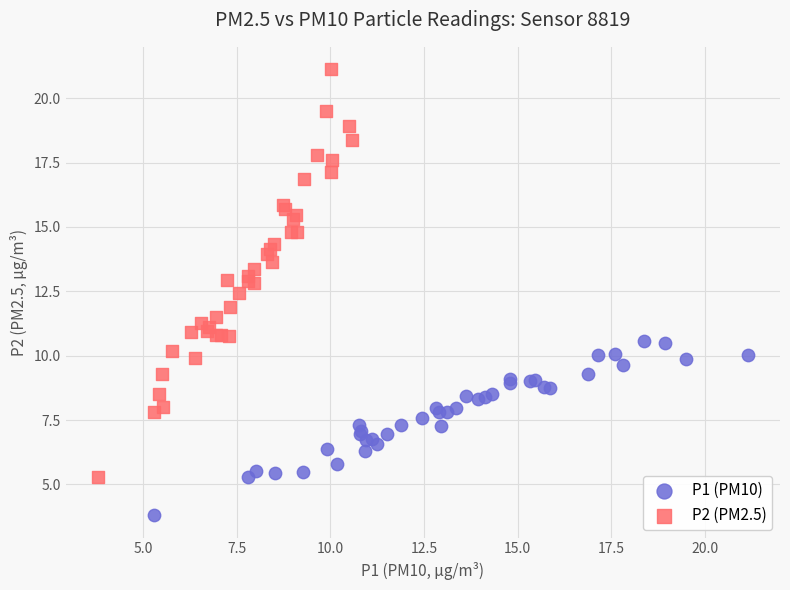

Which series reaches the minimum Y coordinate?

P1 (PM10)